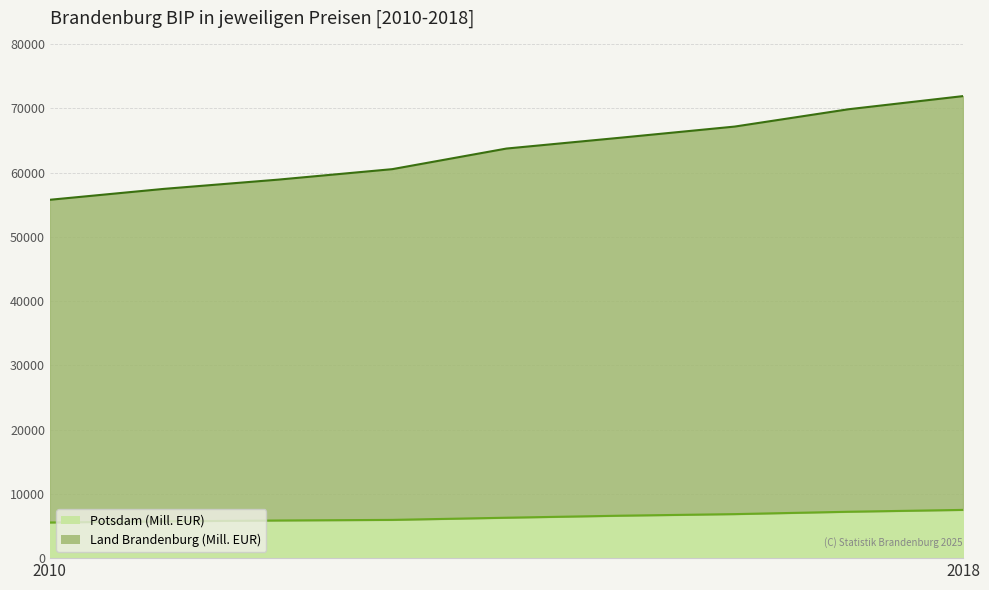

What is the total value across all series at 2018?

71903.1